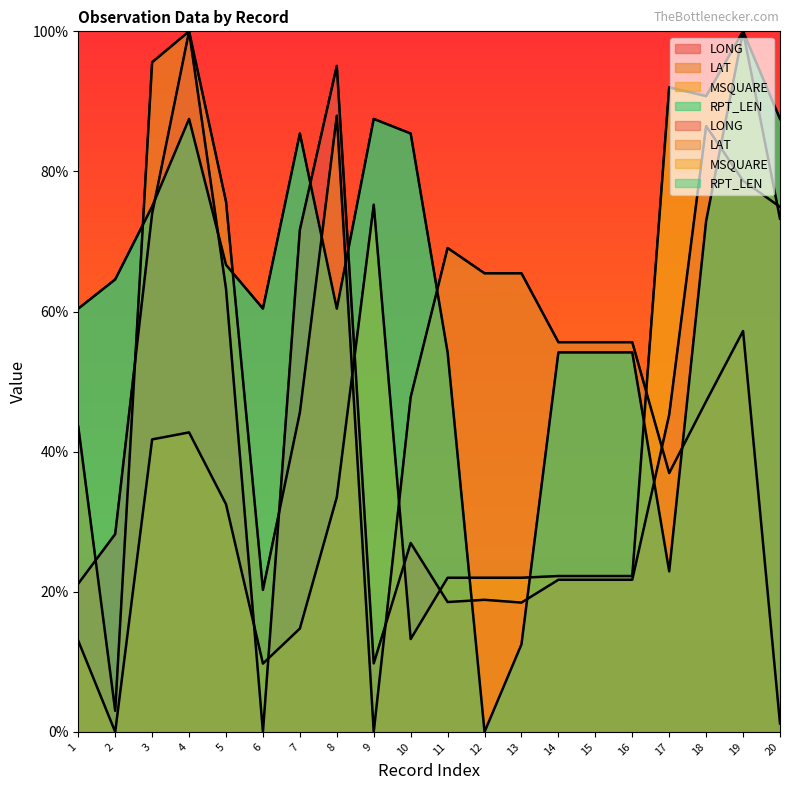

What is the average value of the MSQUARE series?

38.3